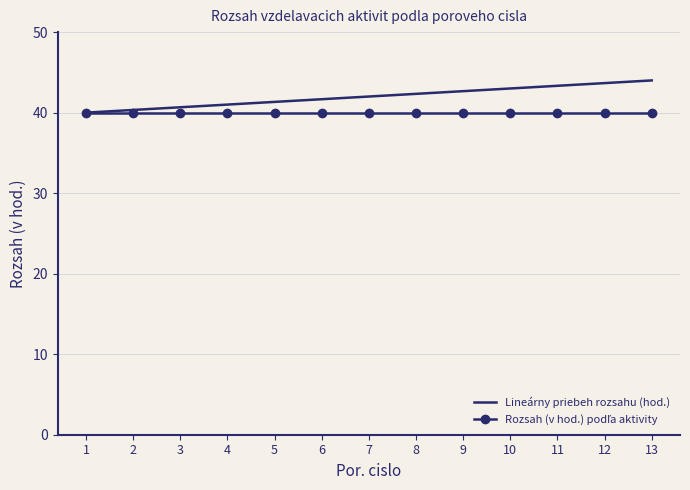

What is the minimum value for Lineárny priebeh rozsahu (hod.)?

40.0